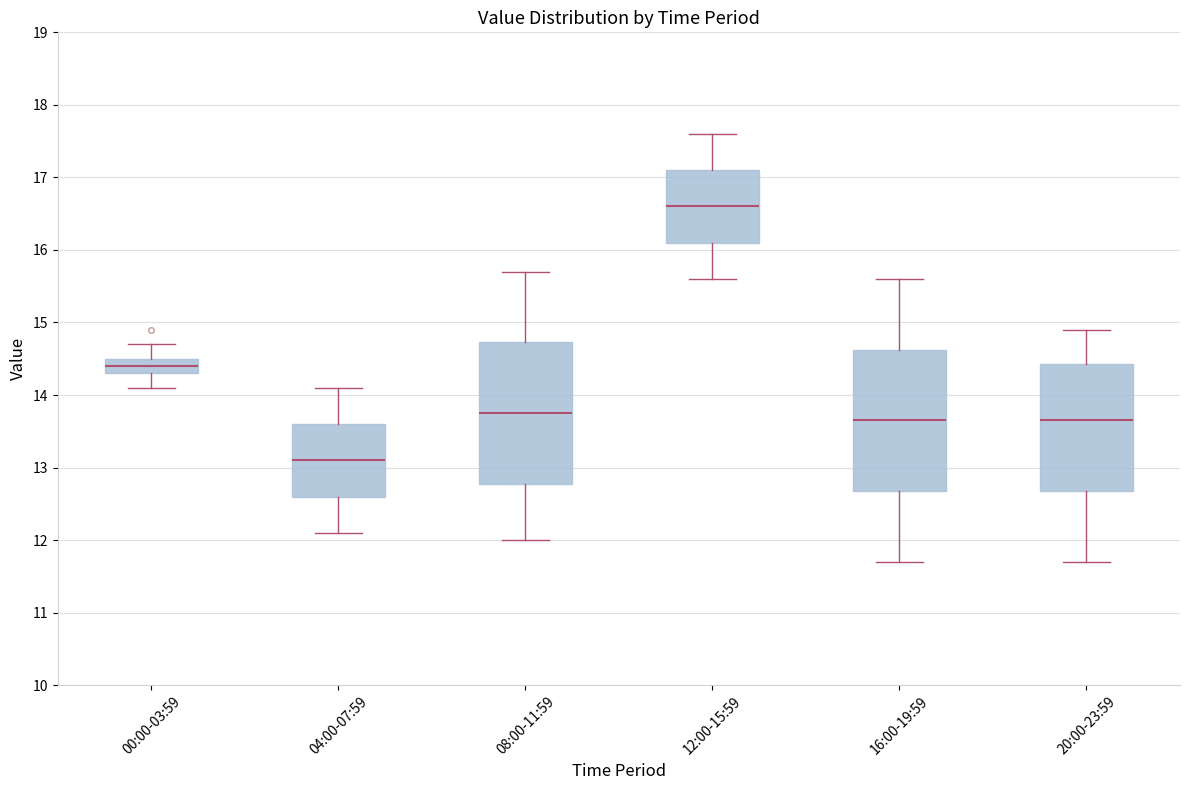

Reading left to right, read every box against the y-axis: the position of its median line, the range the box covers, and the ends of its whiskers. The values are not printed on the chart, so give them approximately, as read against the axis.

00:00-03:59: median 14.4, box 14.3 to 14.5, whiskers 14.1 to 14.7
04:00-07:59: median 13.1, box 12.6 to 13.6, whiskers 12.1 to 14.1
08:00-11:59: median 13.8, box 12.8 to 14.7, whiskers 12.0 to 15.7
12:00-15:59: median 16.6, box 16.1 to 17.1, whiskers 15.6 to 17.6
16:00-19:59: median 13.7, box 12.7 to 14.6, whiskers 11.7 to 15.6
20:00-23:59: median 13.7, box 12.7 to 14.4, whiskers 11.7 to 14.9